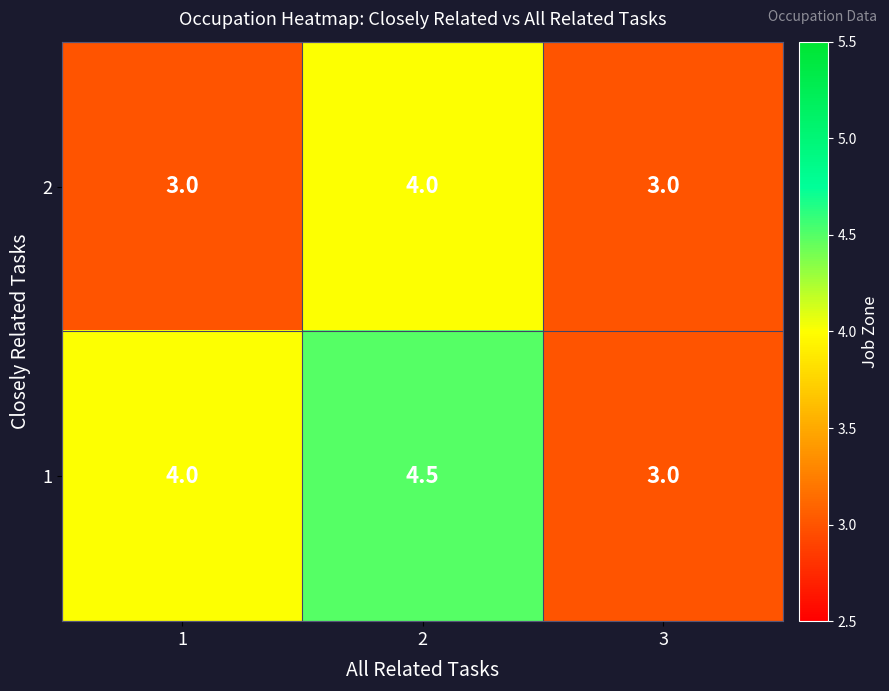

Reading left to right, list all the values displayed in this chart.

2: 3.0	4.0	3.0
1: 4.0	4.5	3.0